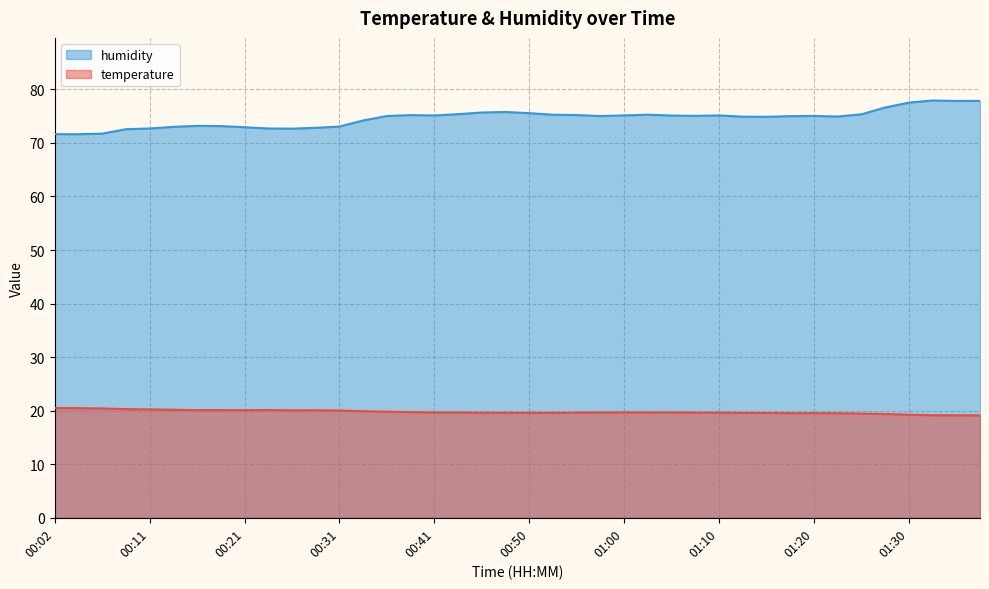

How many values in the humidity series exceed 75?

22